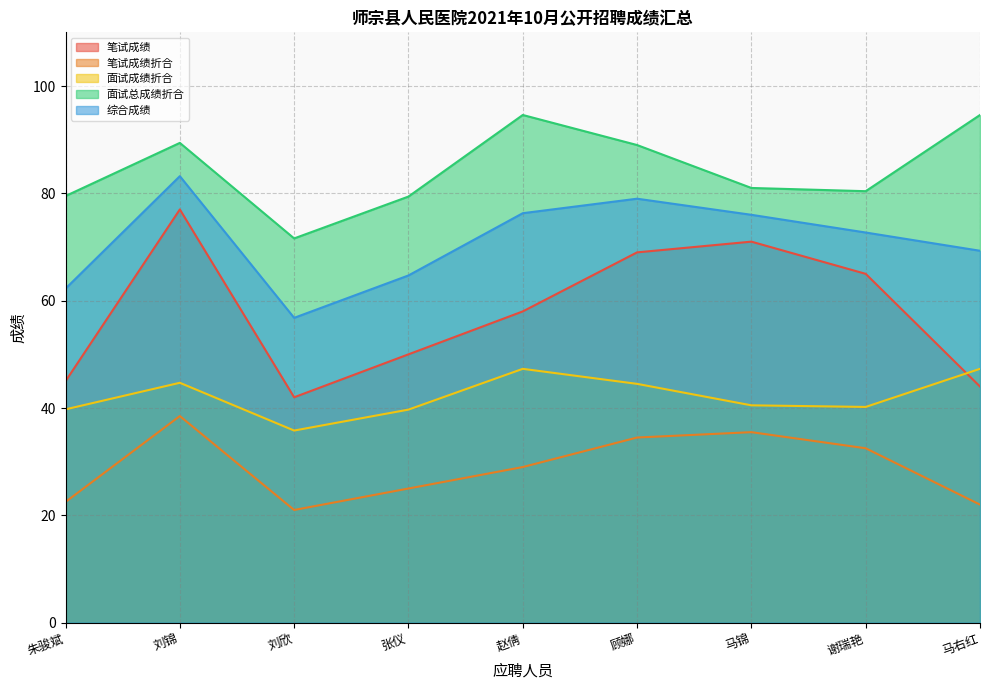

What is the smallest value displayed?

21.0